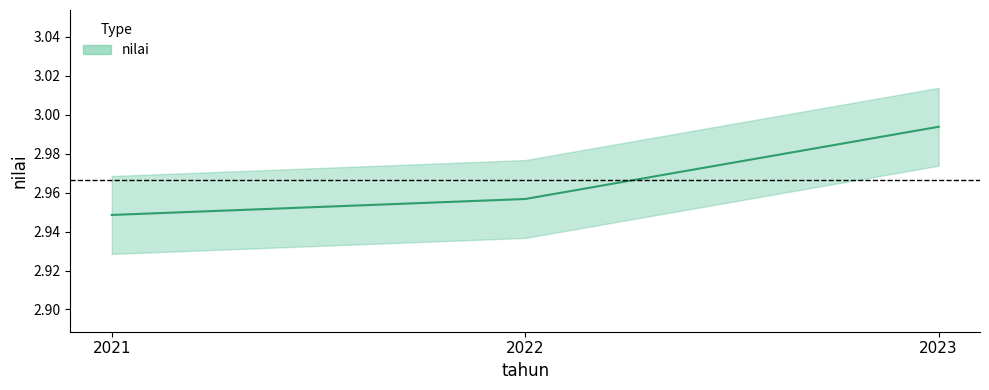

Which category has the highest value across all series?

2023